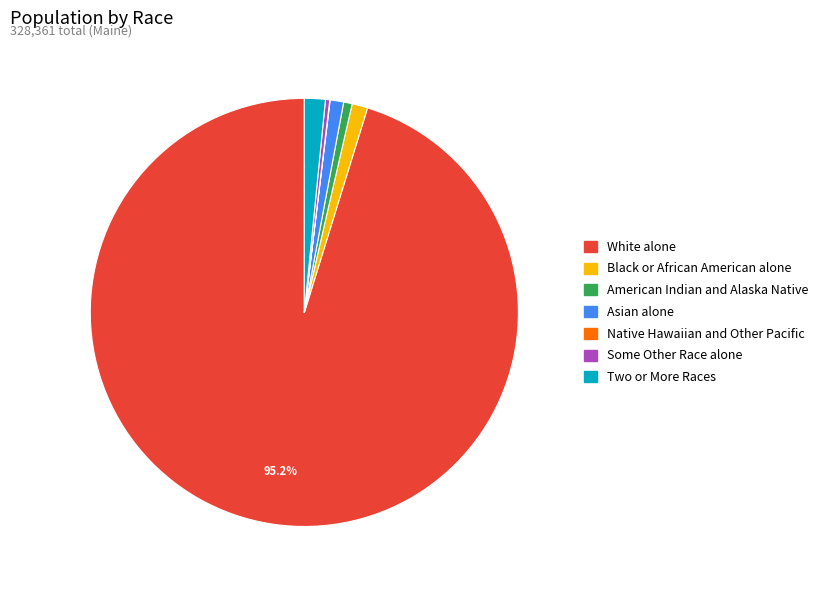

Is it true that Black or African American alone is 9% of the pie?

False